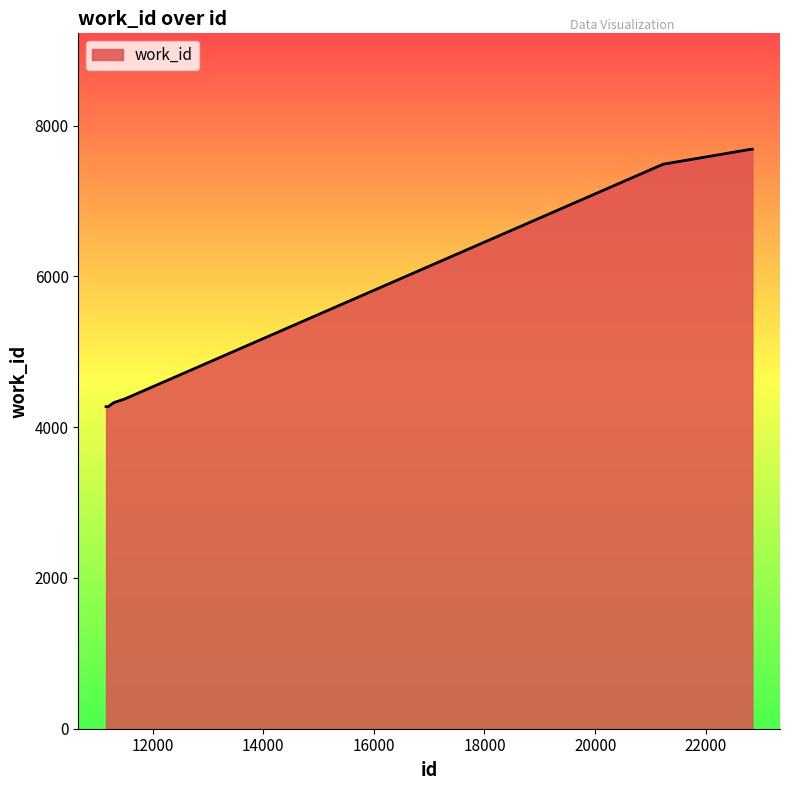

What is the maximum value shown in the chart?

7687